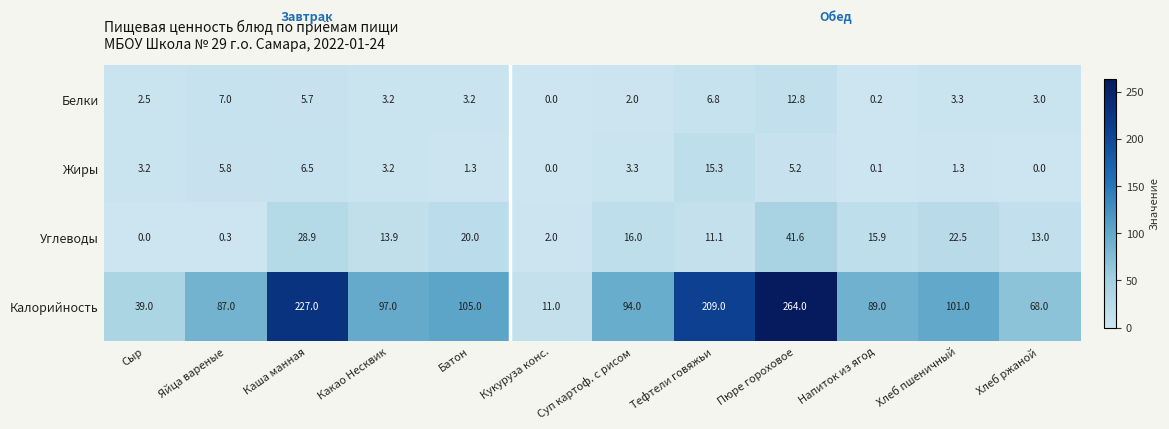

Between Каша манная and Кукуруза конс., which series saw the biggest shift?

Калорийность